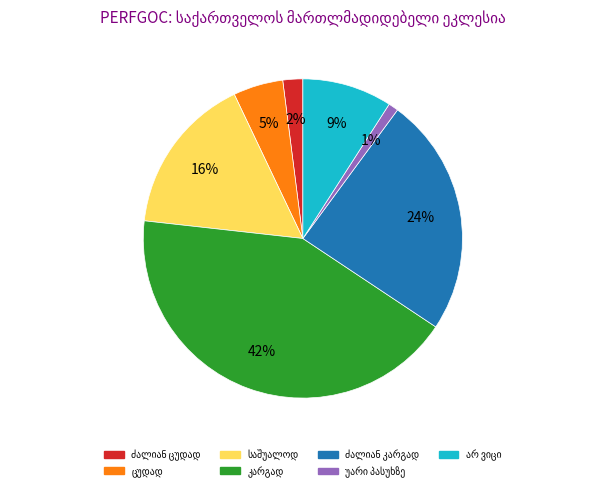

To the nearest percent, what is the difference between the largest and smallest slice percentages?

41%